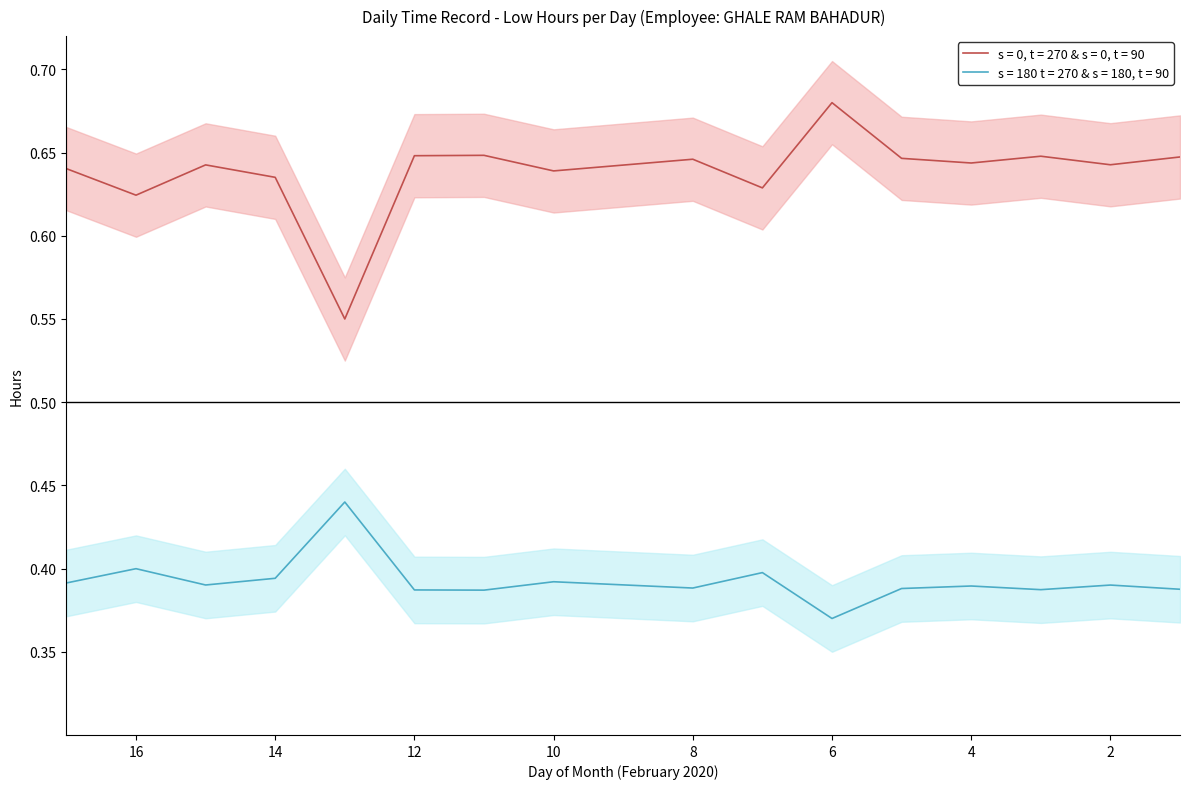

True or false: the data shows 0.6 at 2.

True